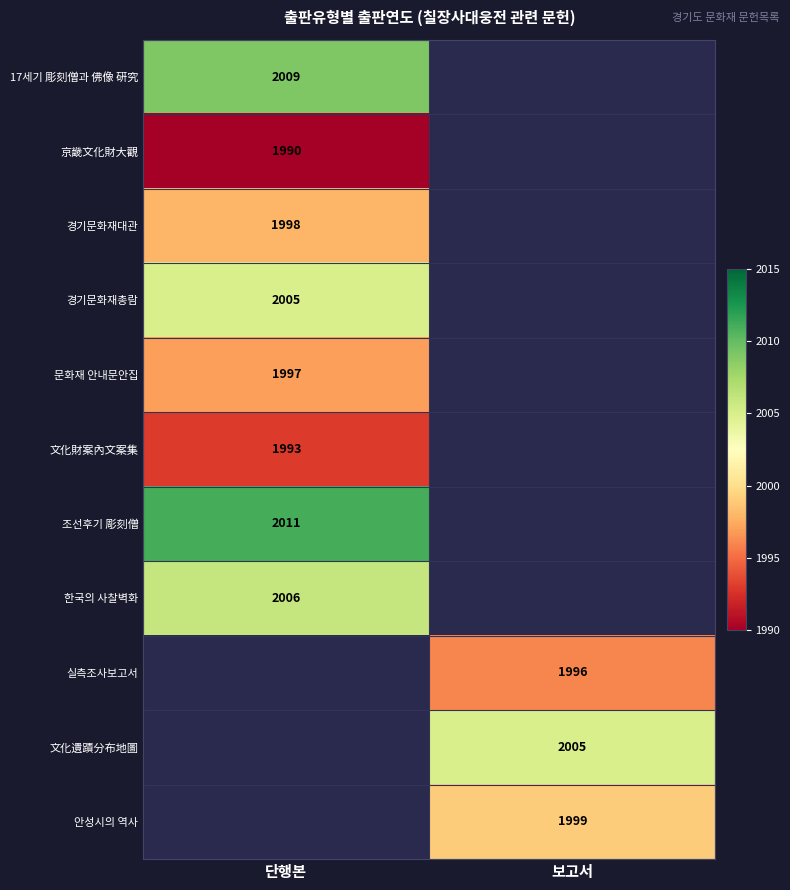

The value of 京畿文化財大觀 at 단행본 is 2779. True or false?

False